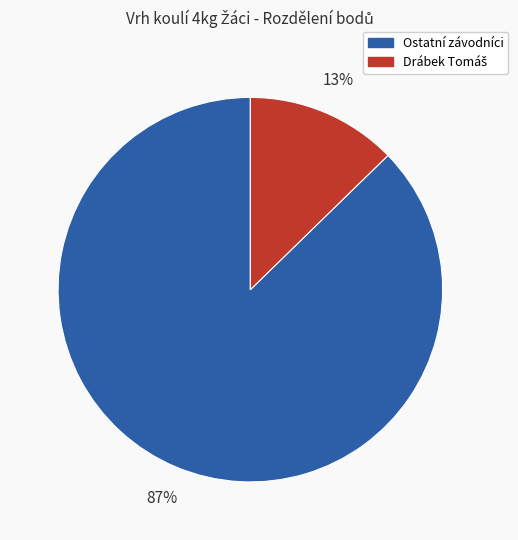

To the nearest percent, what is the average slice percentage?

50%